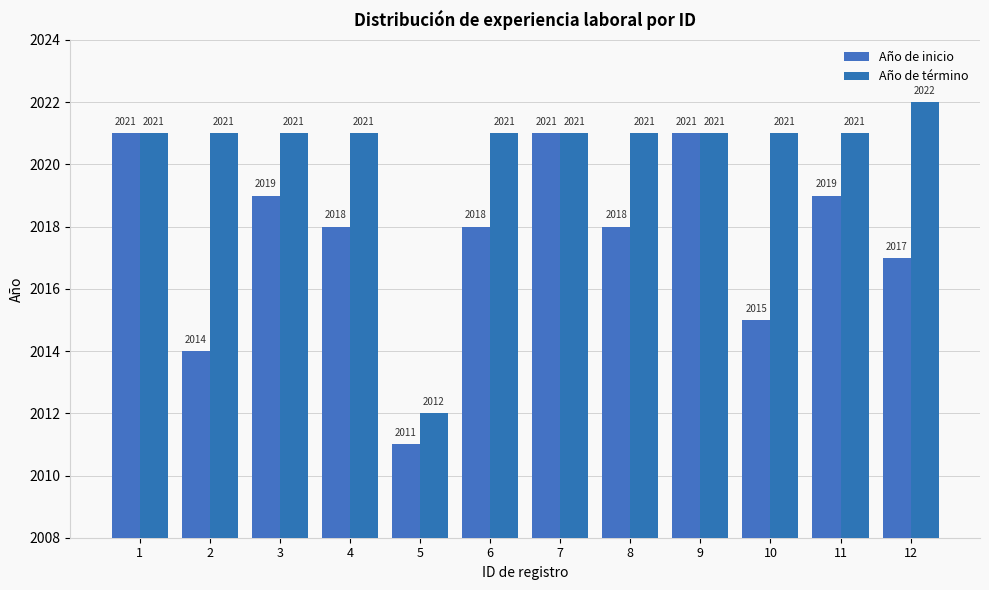

What is the sum of all Año de término values?

24244